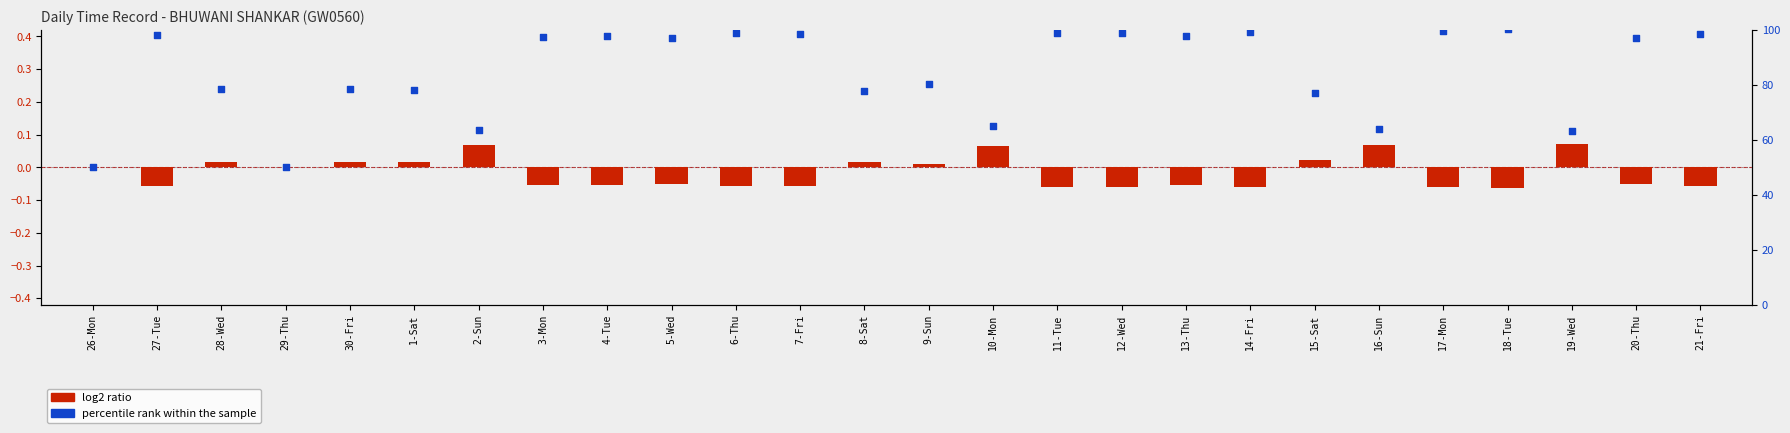

Which series has the largest total across all categories?

percentile rank within the sample